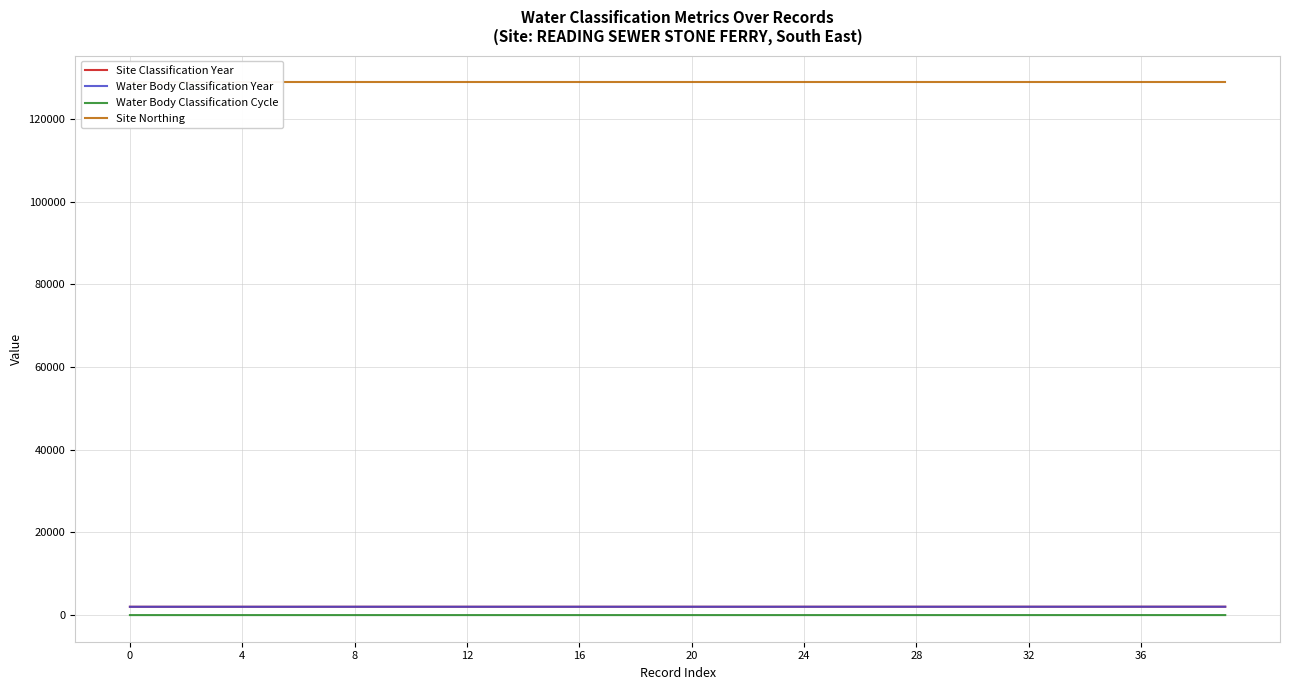

True or false: Water Body Classification Cycle and Water Body Classification Year intersect in this chart.

False